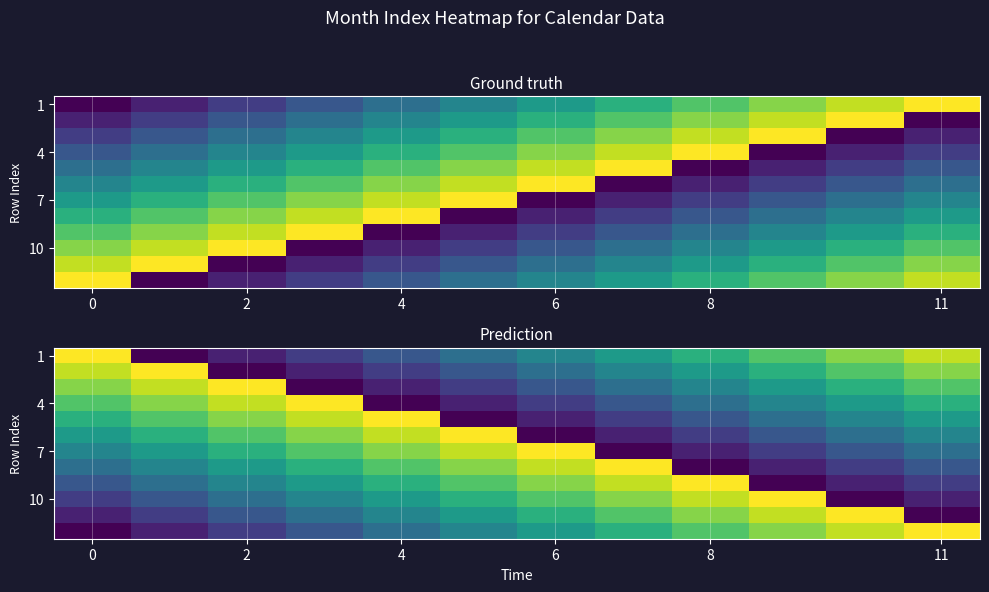

How many series are shown in this chart?

12